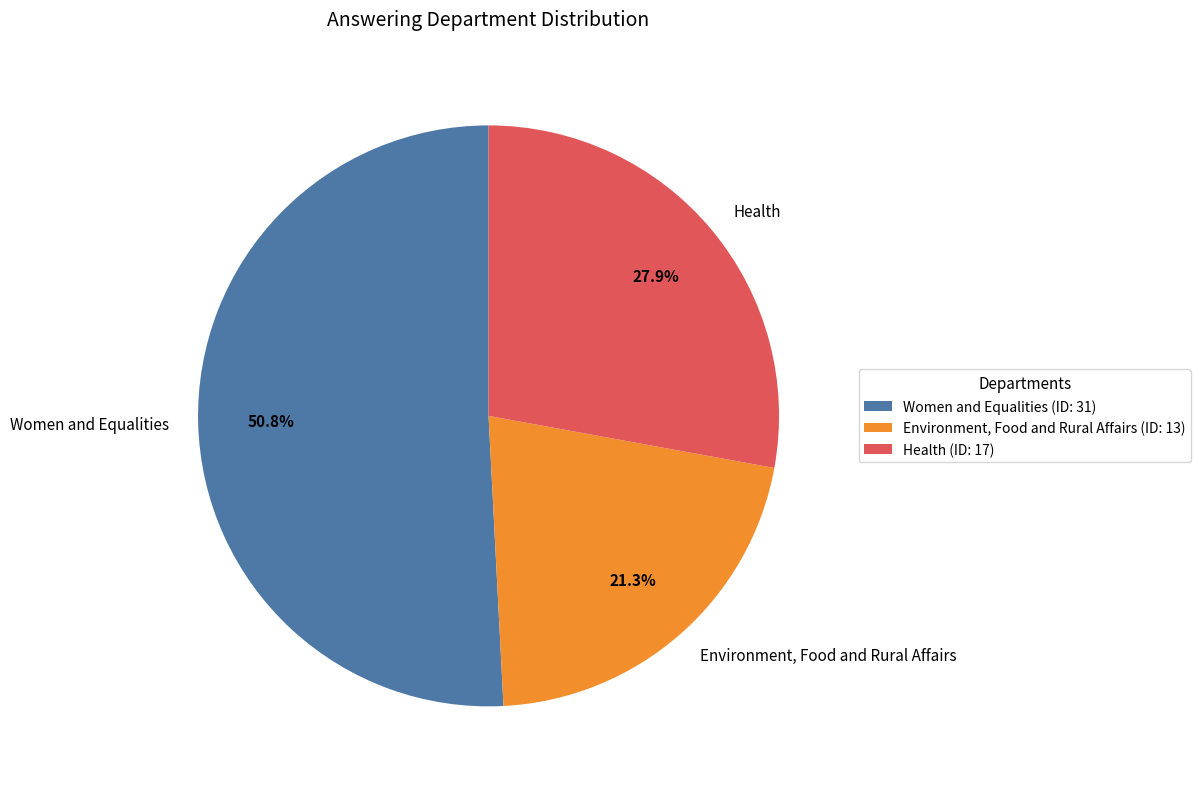

True or false: Women and Equalities accounts for 38% of the total.

False